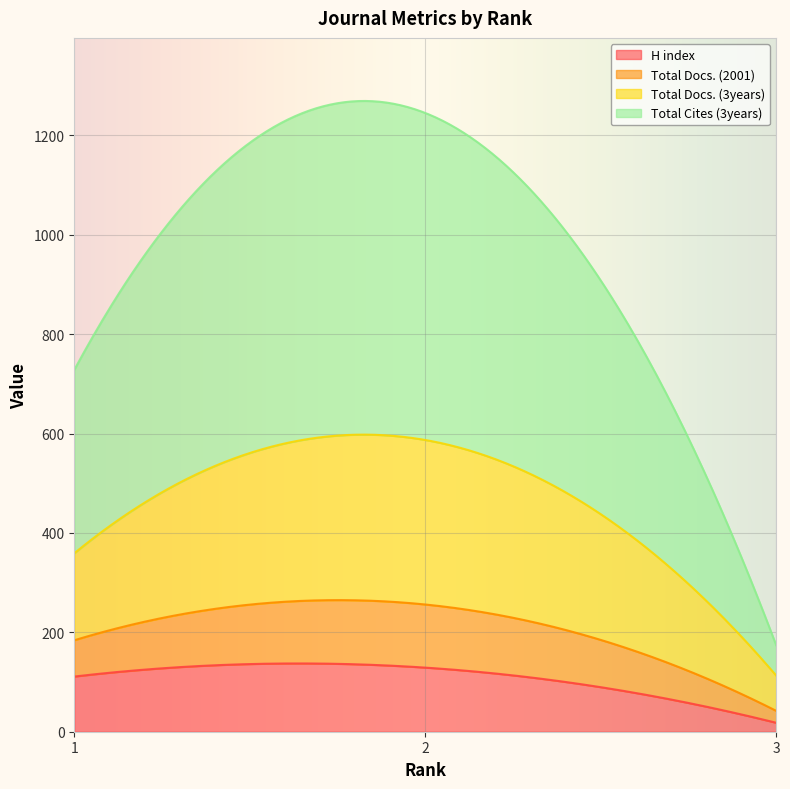

How many distinct data groups are displayed?

4